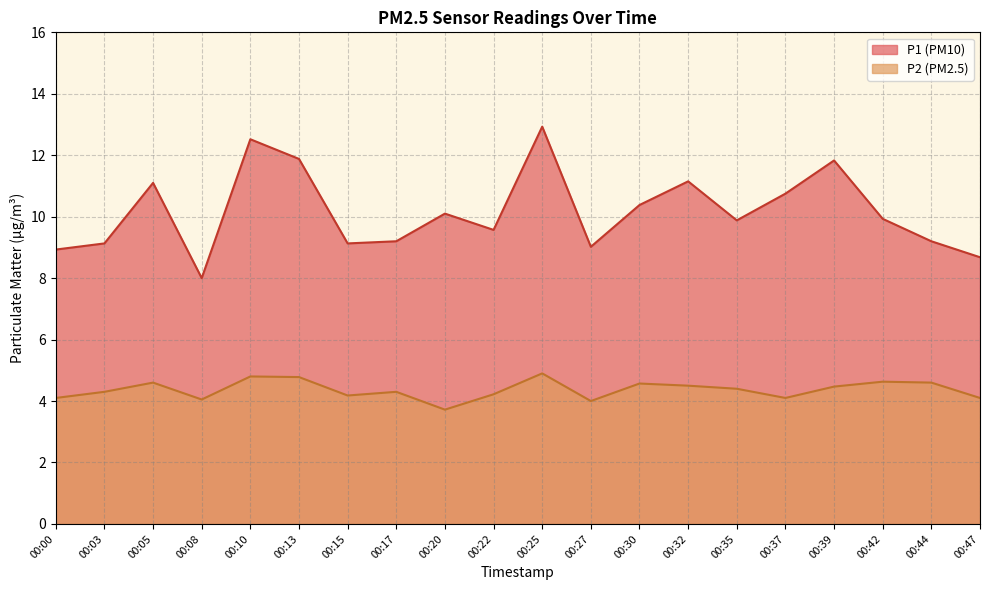

True or false: P2 and P1 cross at least once.

False